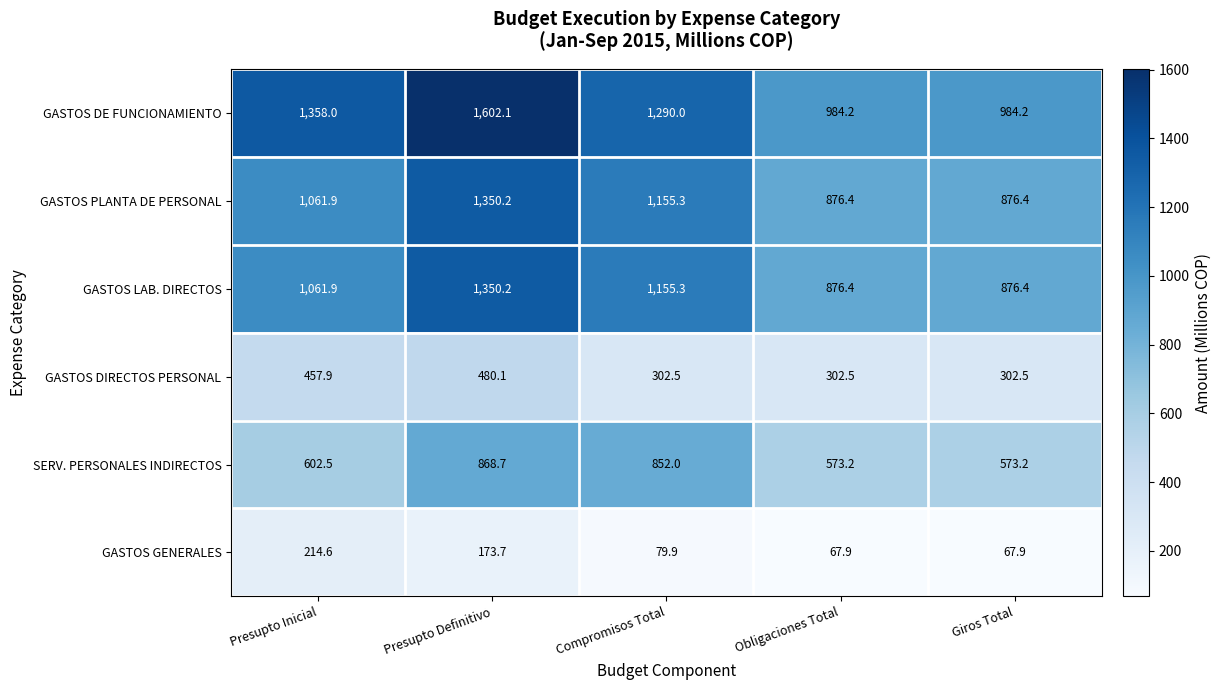

Is the value of SERV. PERSONALES INDIRECTOS at Presupto Definitivo greater than the value of GASTOS DE FUNCIONAMIENTO at Presupto Definitivo?

No